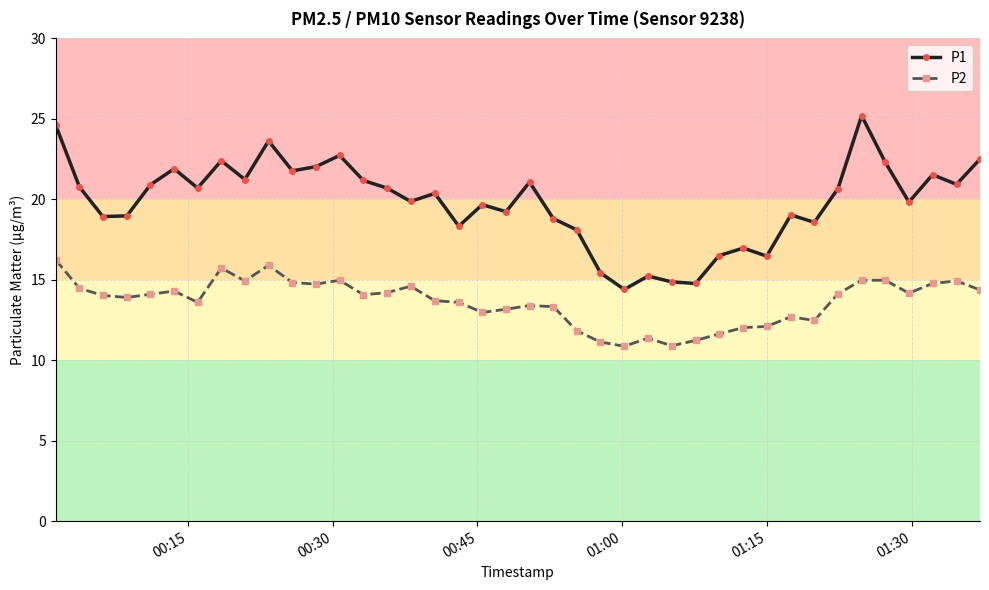

Count the number of categories in the chart.

40